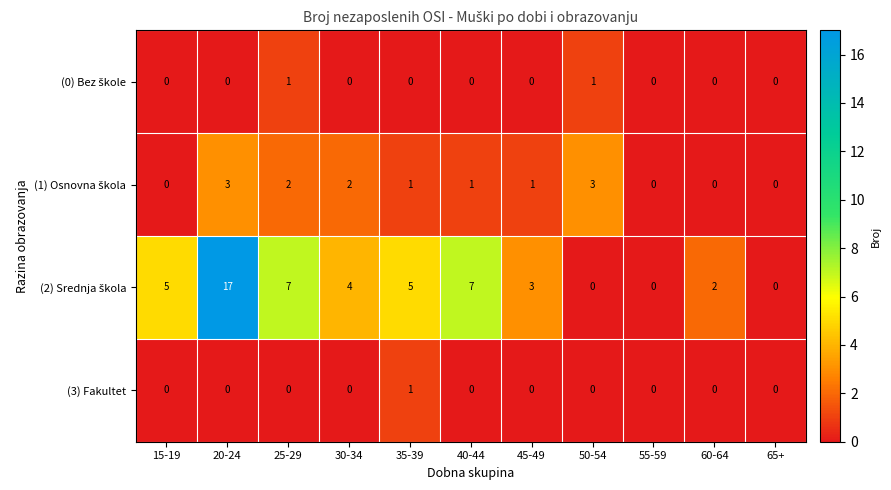

At which label does (3) Fakultet reach its peak?

35-39